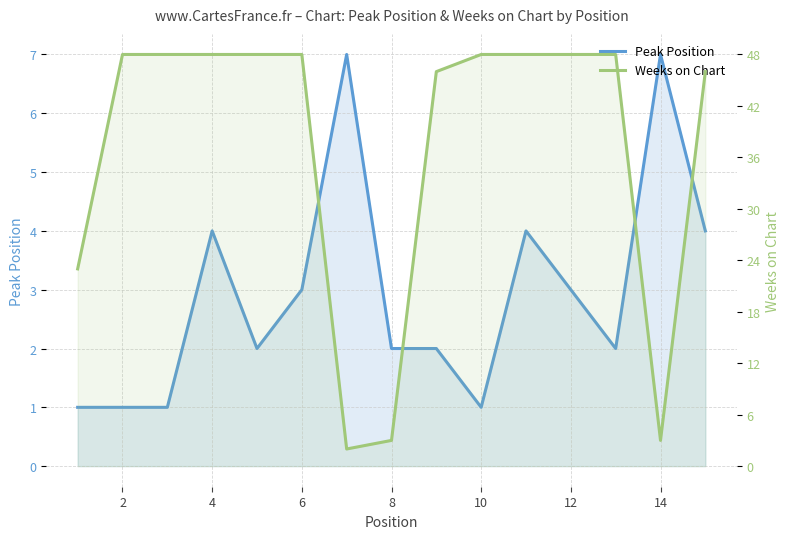

Reading left to right, extract all data points from this chart.

Peak Position: 1	1	1	4	2	3	7	2	2	1	4	3	2	7	4
Weeks on Chart: 23	48	48	48	48	48	2	3	46	48	48	48	48	3	46